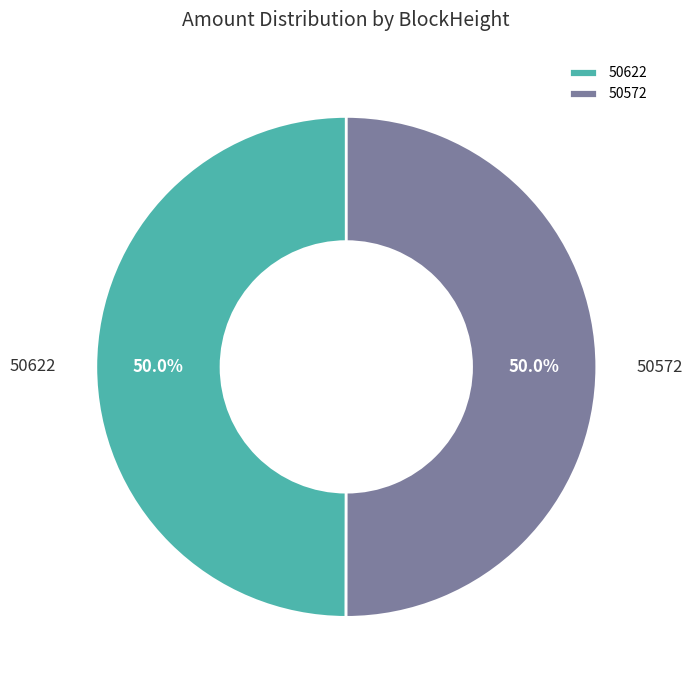

What is the ratio of the value at 50572 to the value at 50622?

1.0